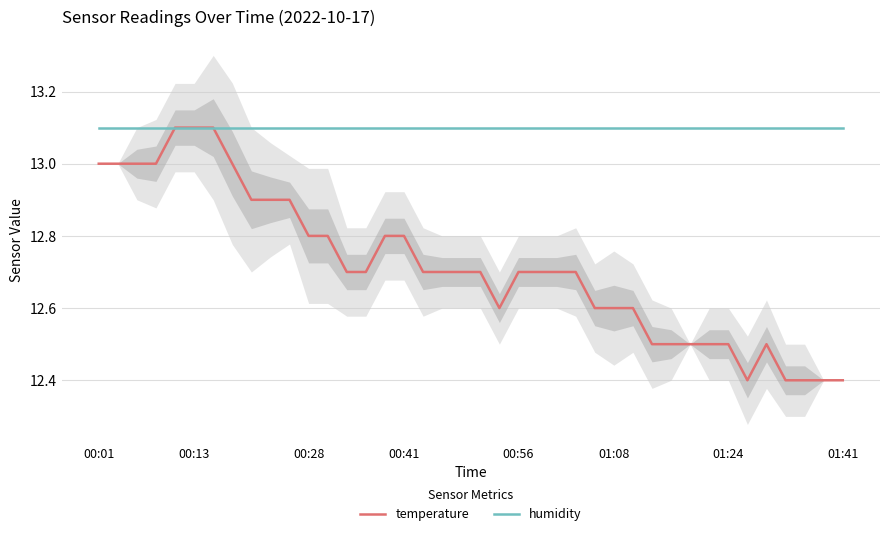

True or false: temperature and humidity intersect in this chart.

False